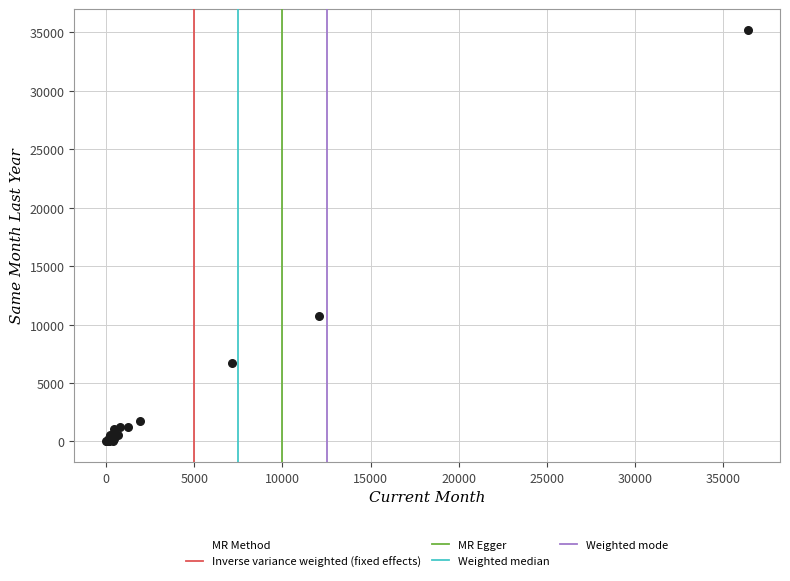

What Y value in the scatter plot is closest to 17618?

10729